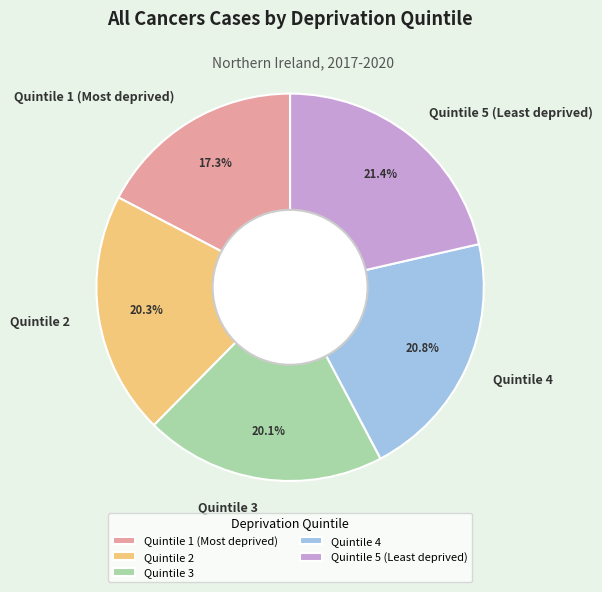

The Quintile 1 (Most deprived) slice represents 2% of the pie. True or false?

False